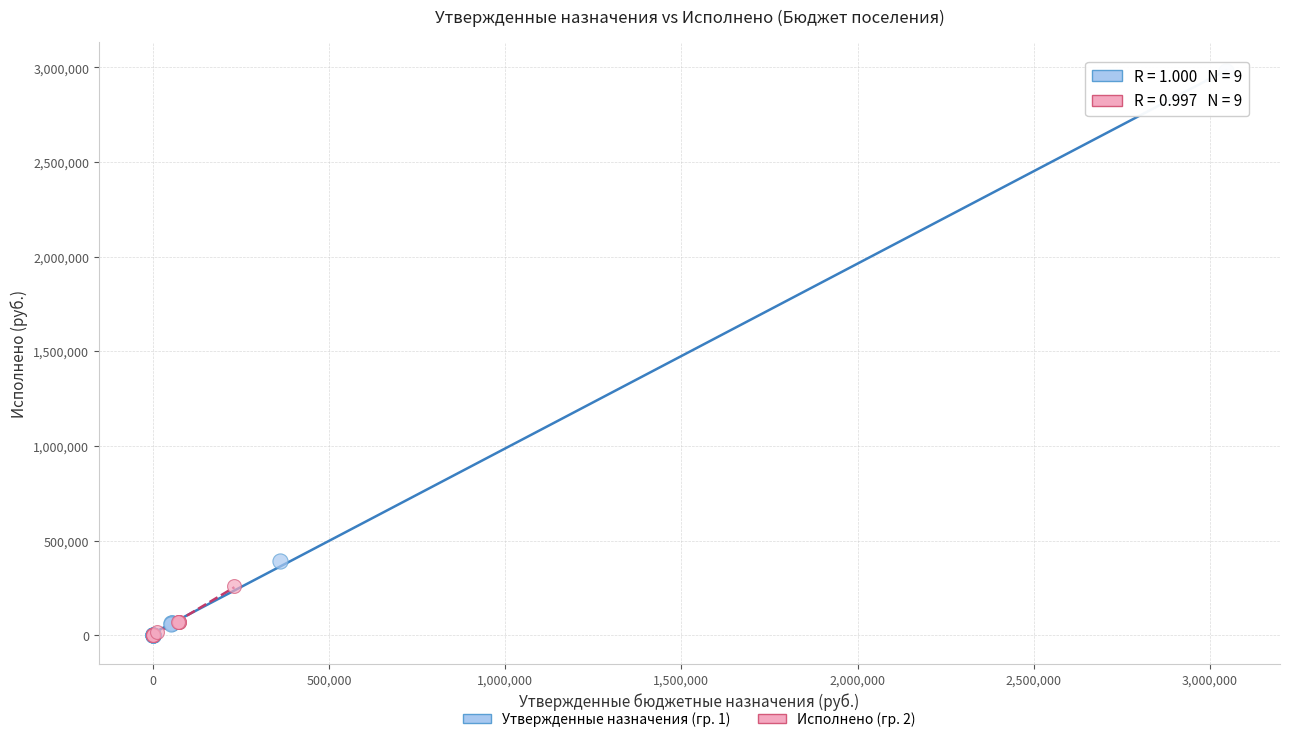

What are all the series names shown in the legend?

Утвержденные назначения (гр. 1), Исполнено (гр. 2)